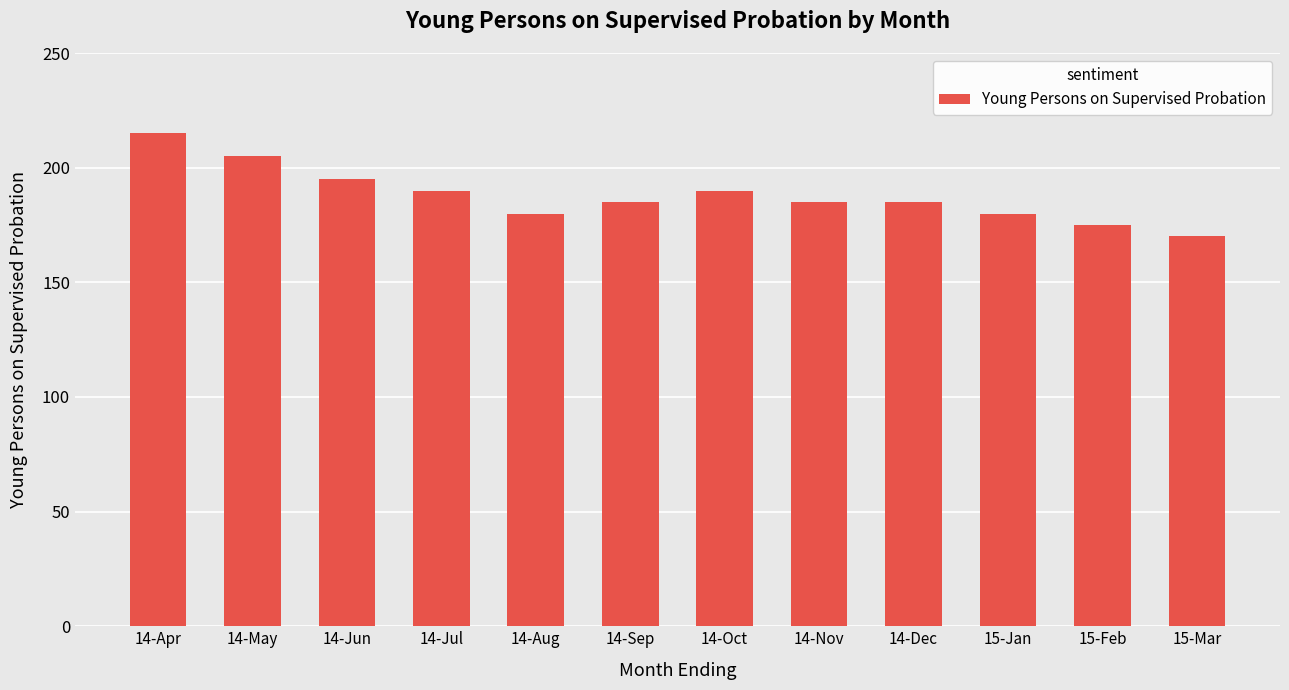

Are the bars horizontal?

No